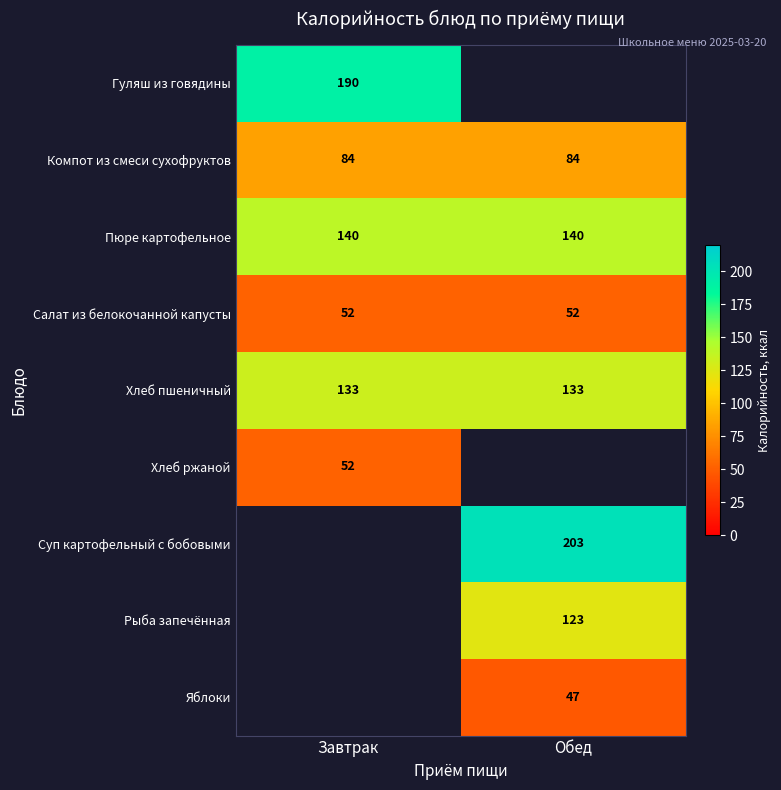

Which has a higher value, Обед or Завтрак?

Завтрак